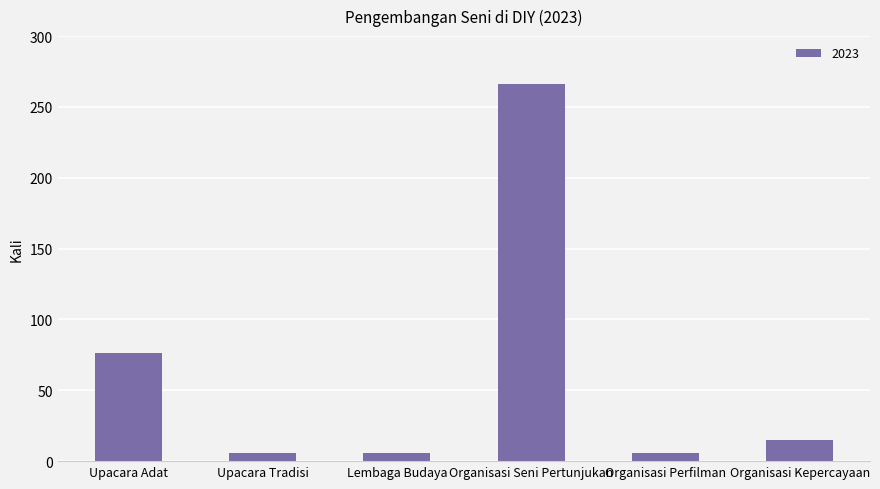

What is the difference between the values at Upacara Adat and Upacara Tradisi?

70